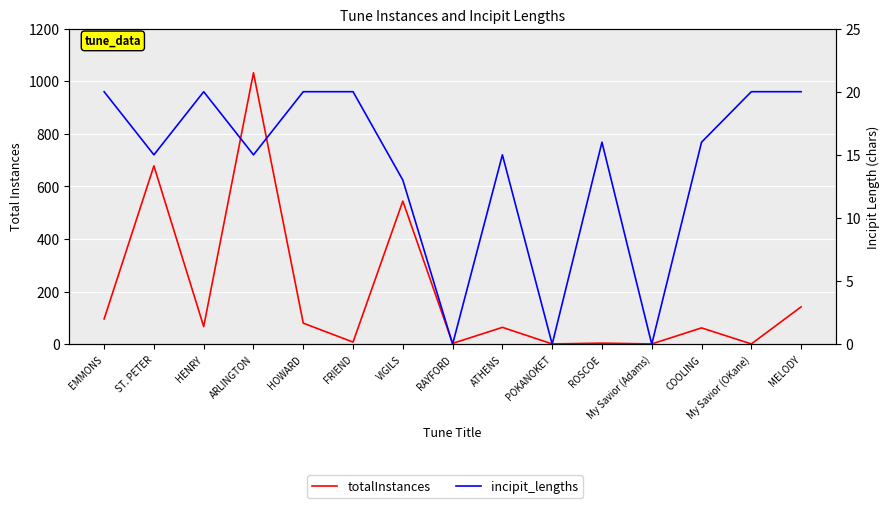

Between RAYFORD and My Savior (OKane), which series saw the biggest shift?

incipit_lengths